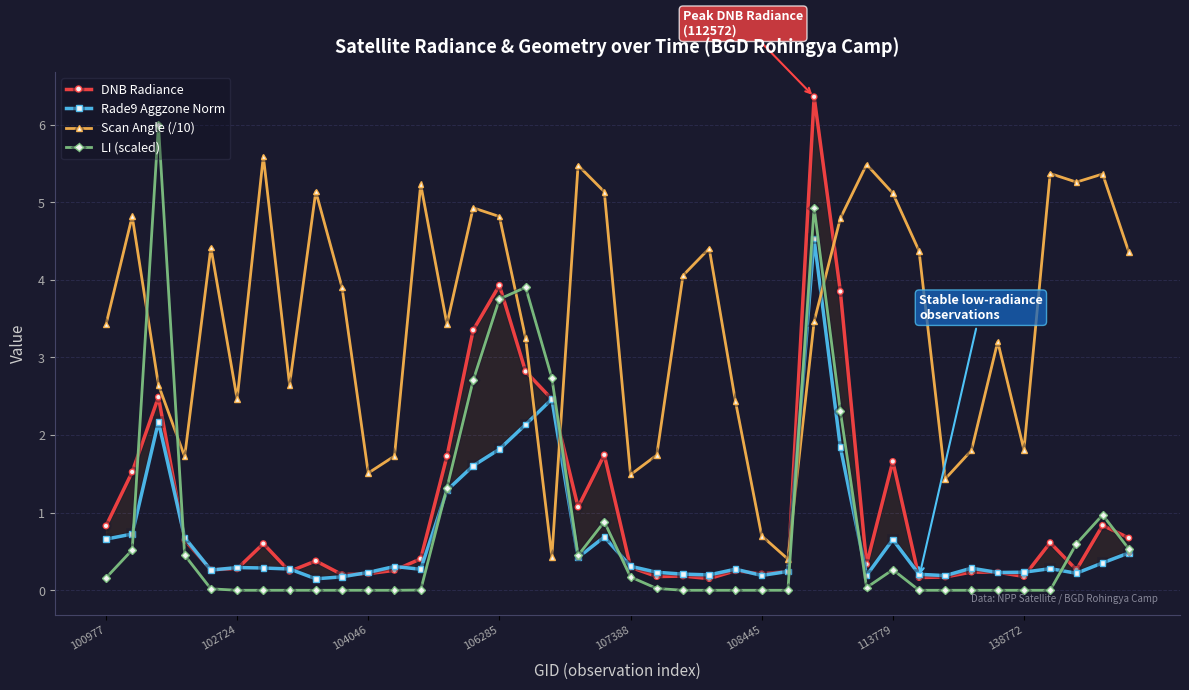

True or false: Scan Angle (/10) has a value of 2.4 at 138772.

False